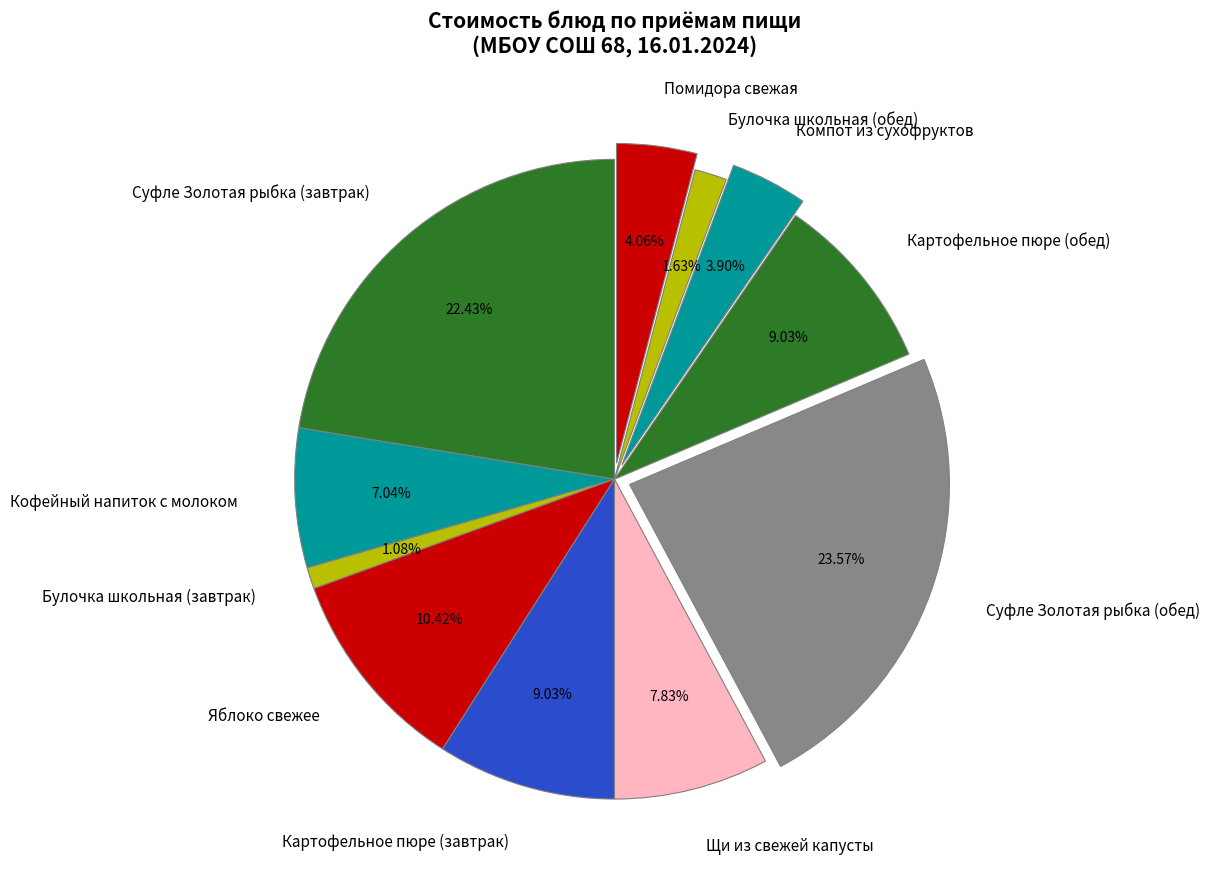

Which has a higher value, Щи из свежей капусты or Компот из сухофруктов?

Щи из свежей капусты